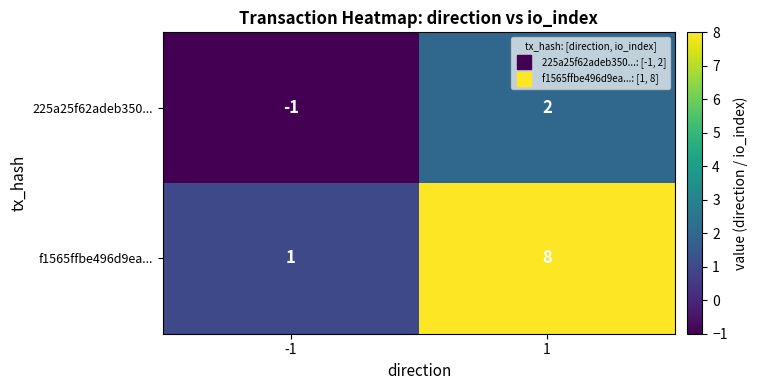

Reading left to right, what are all the values shown in this chart?

225a25f62adeb350...: -1	2
f1565ffbe496d9ea...: 1	8